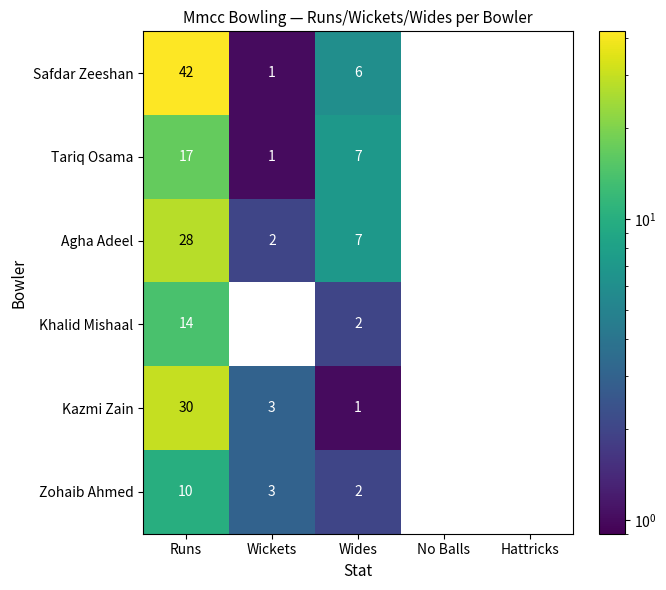

At which category is the sum across all series the highest?

Runs